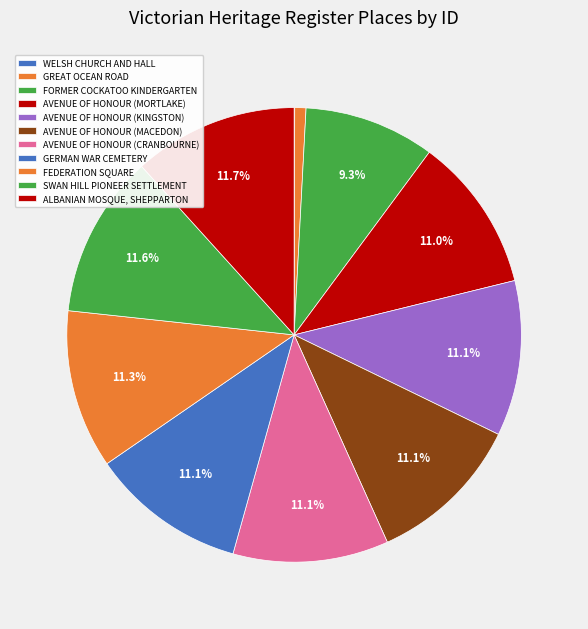

Is SWAN HILL PIONEER SETTLEMENT the majority of the pie?

No